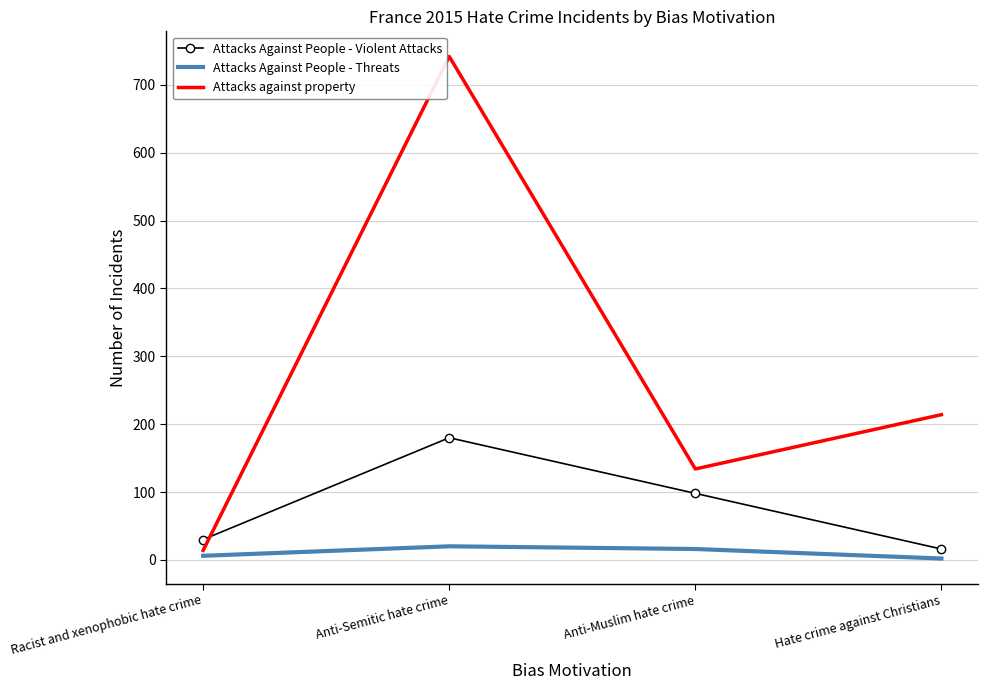

Reading right to left, what are all the values shown in this chart?

Attacks Against People - Violent Attacks: Hate crime against Christians=16	Anti-Muslim hate crime=98	Anti-Semitic hate crime=180	Racist and xenophobic hate crime=30
Attacks Against People - Threats: Hate crime against Christians=2	Anti-Muslim hate crime=16	Anti-Semitic hate crime=20	Racist and xenophobic hate crime=6
Attacks against property: Hate crime against Christians=214	Anti-Muslim hate crime=134	Anti-Semitic hate crime=742	Racist and xenophobic hate crime=14